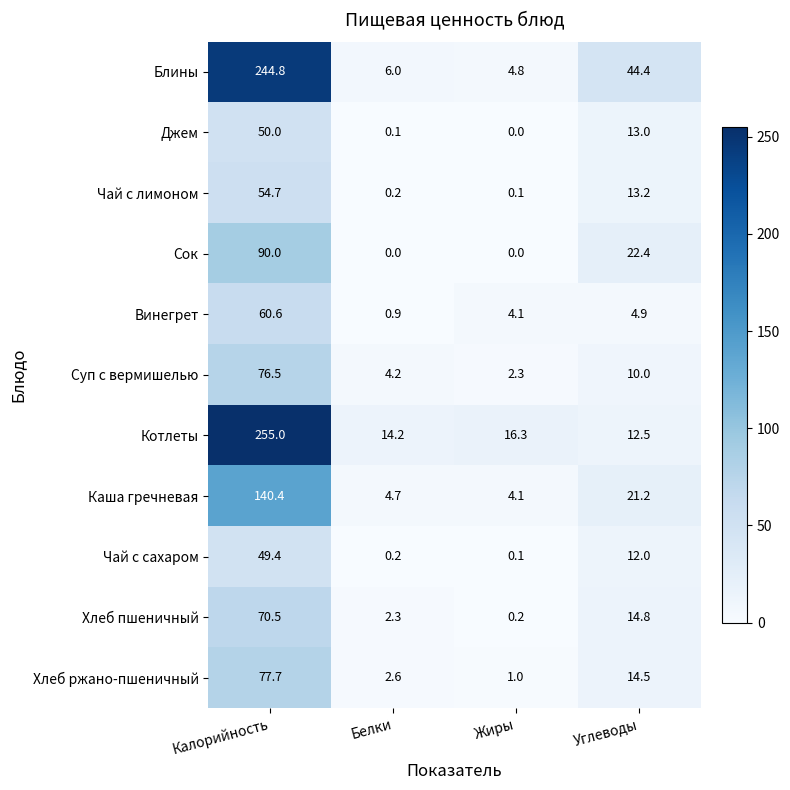

True or false: Блины has a value of 171.0 at Калорийность.

False